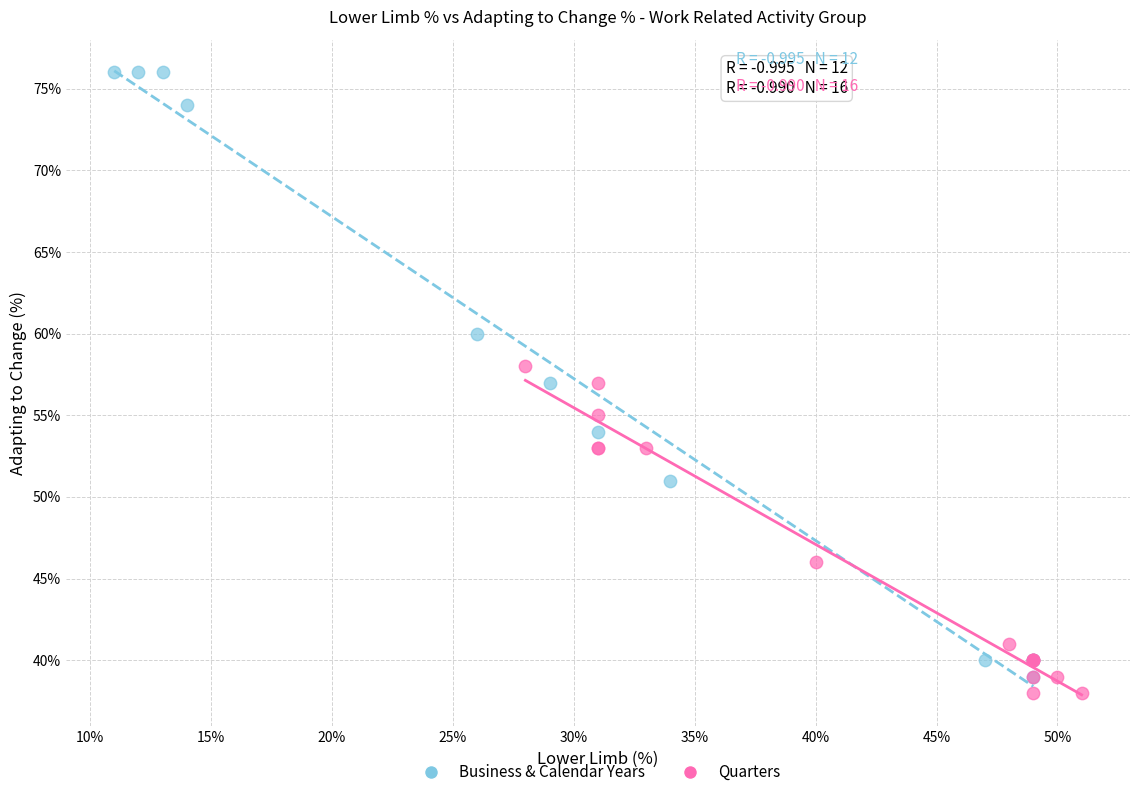

Which series contains the highest Y value?

Business & Calendar Years